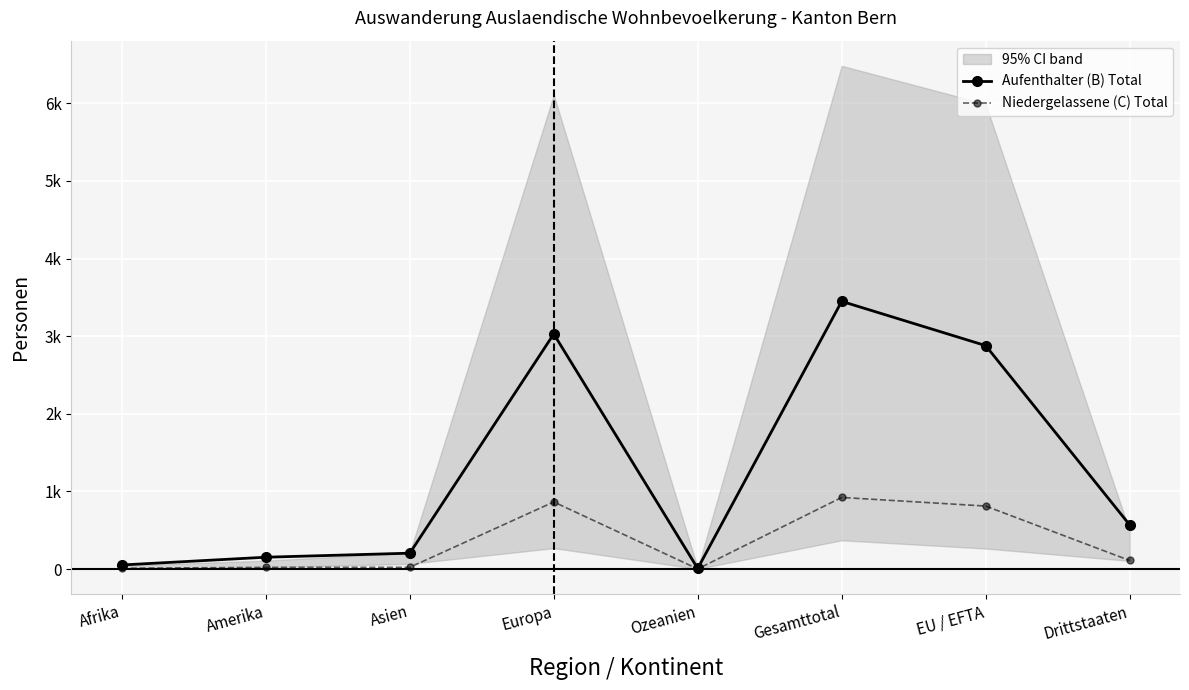

Between Afrika and Amerika, which series saw the biggest shift?

Aufenthalter (B) Total